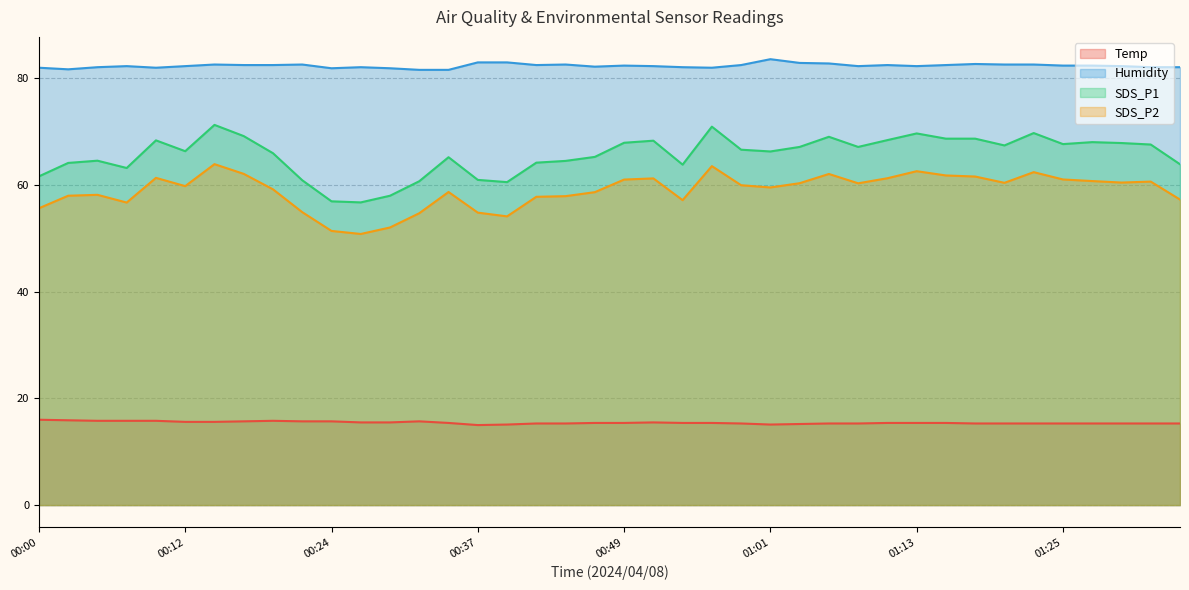

What are all the series names shown in the legend?

Temp, Humidity, SDS_P1, SDS_P2